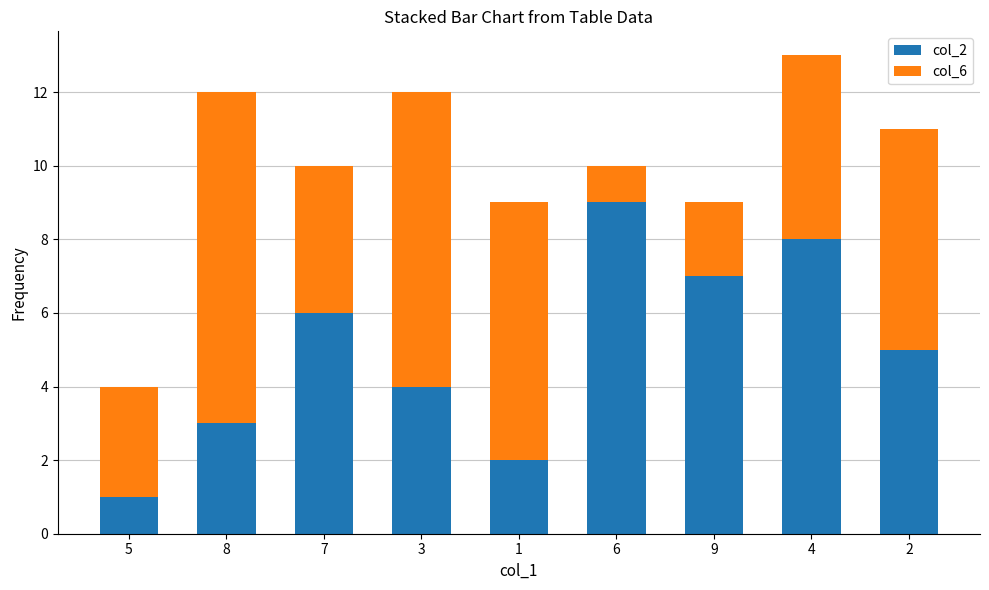

At which label does col_2 first exceed 5?

7